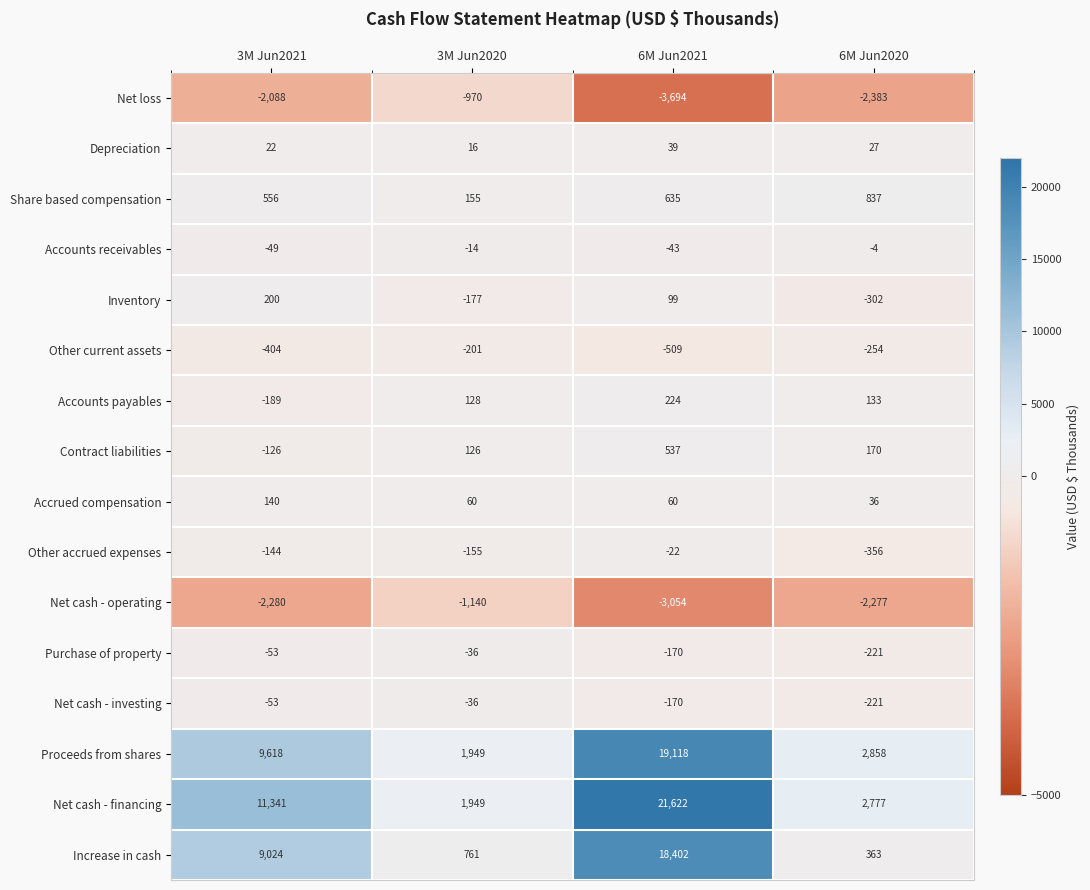

What is the spread (max minus min) of values at 3M Jun2021?

13621